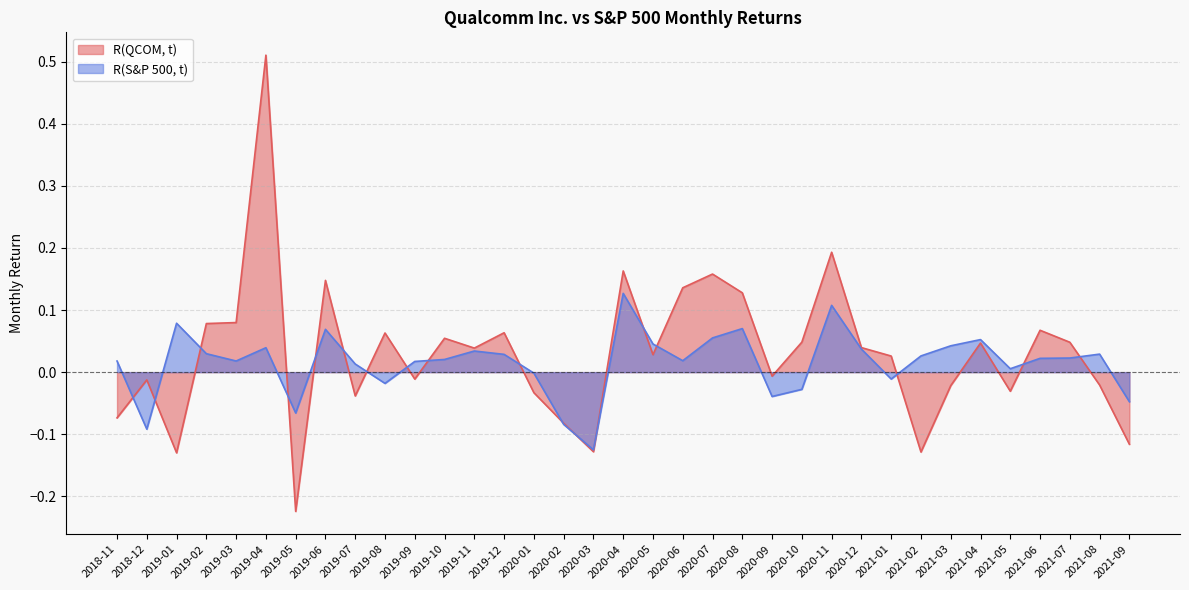

What are all the series names shown in the legend?

R(QCOM, t), R(S&P 500, t)